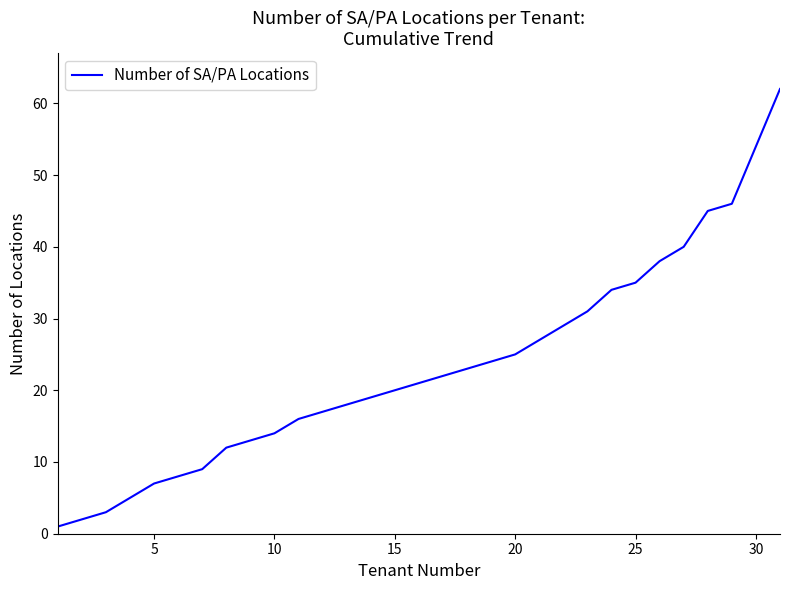

What is the maximum value shown in the chart?

62